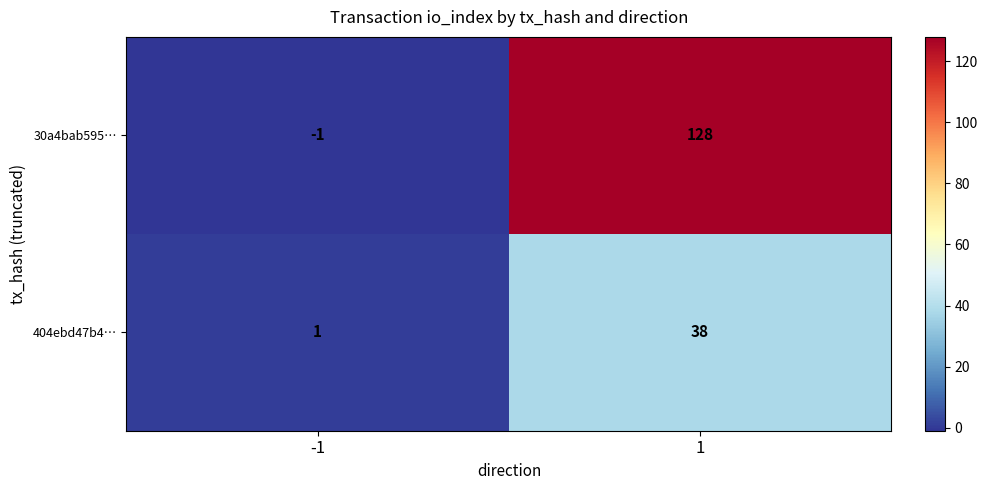

Rank the series by their average value, from highest to lowest.

30a4bab595…, 404ebd47b4…